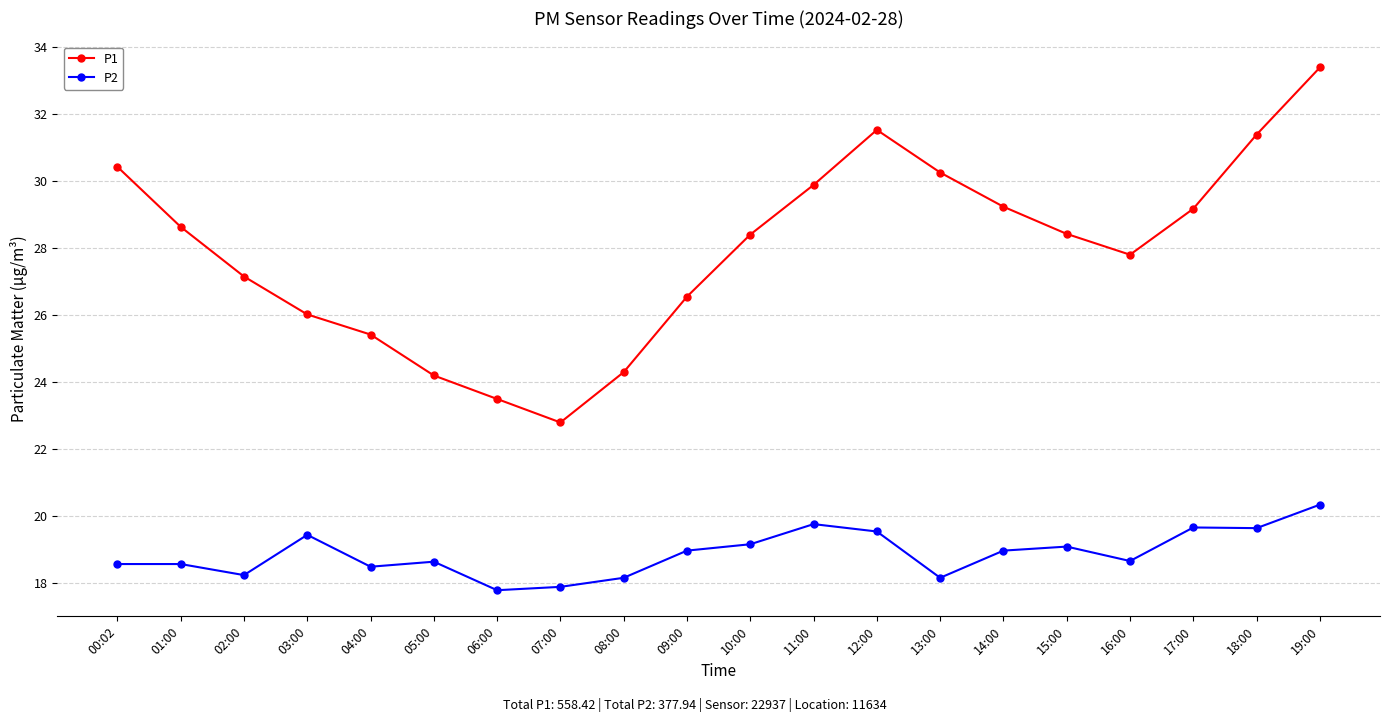

Which series has the largest total across all categories?

P1